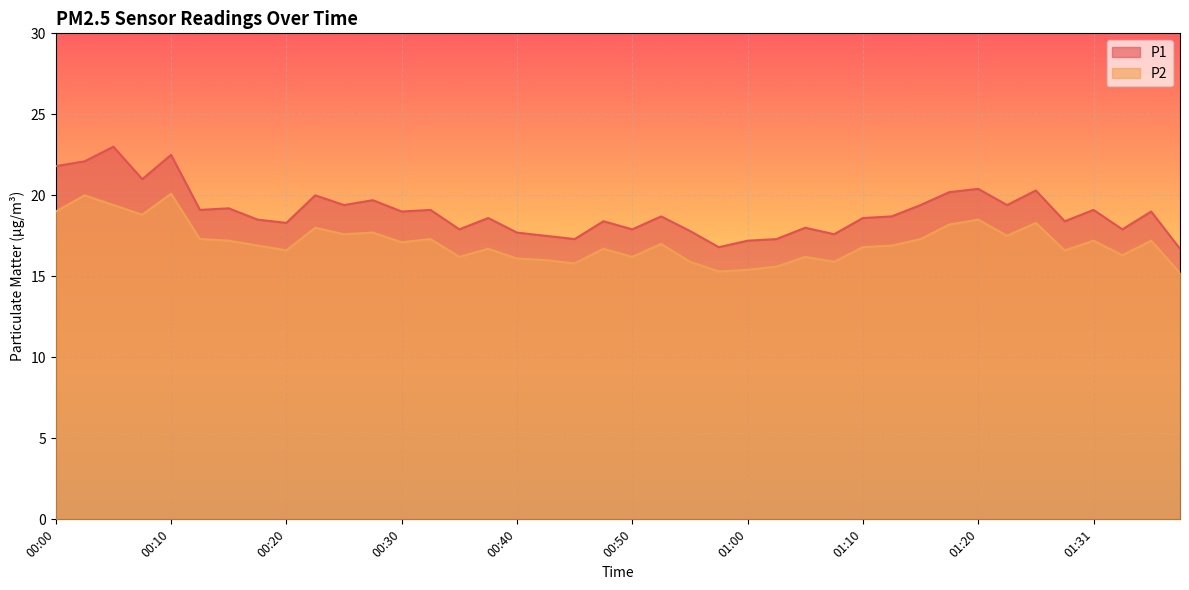

At which category does the chart reach its peak across all series?

00:05